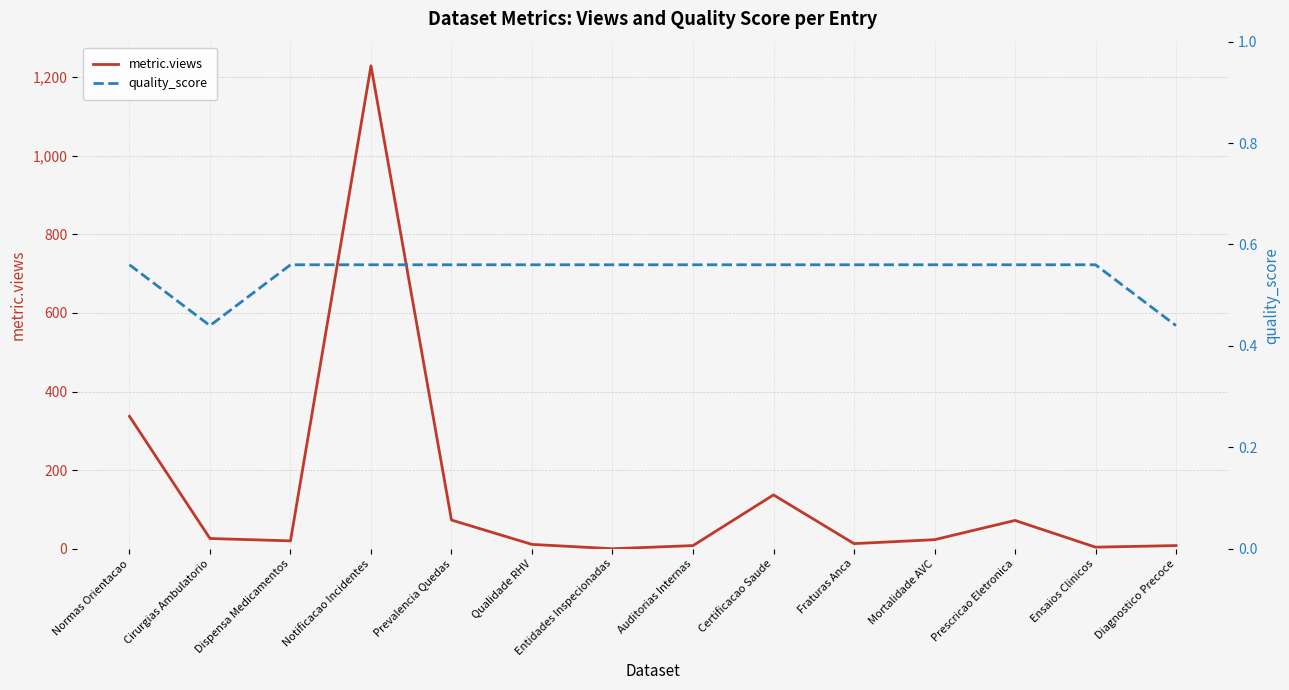

What is the difference between the second highest and minimum values in the quality_score series?

0.1